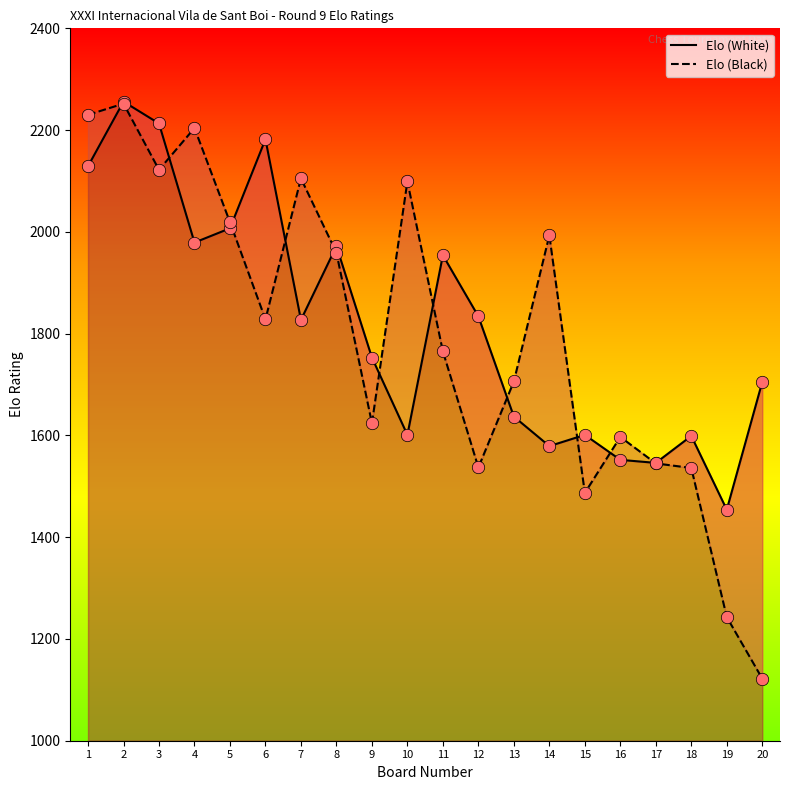

Is the value of Elo (Black) at 4 greater than the value of Elo (White) at 14?

Yes